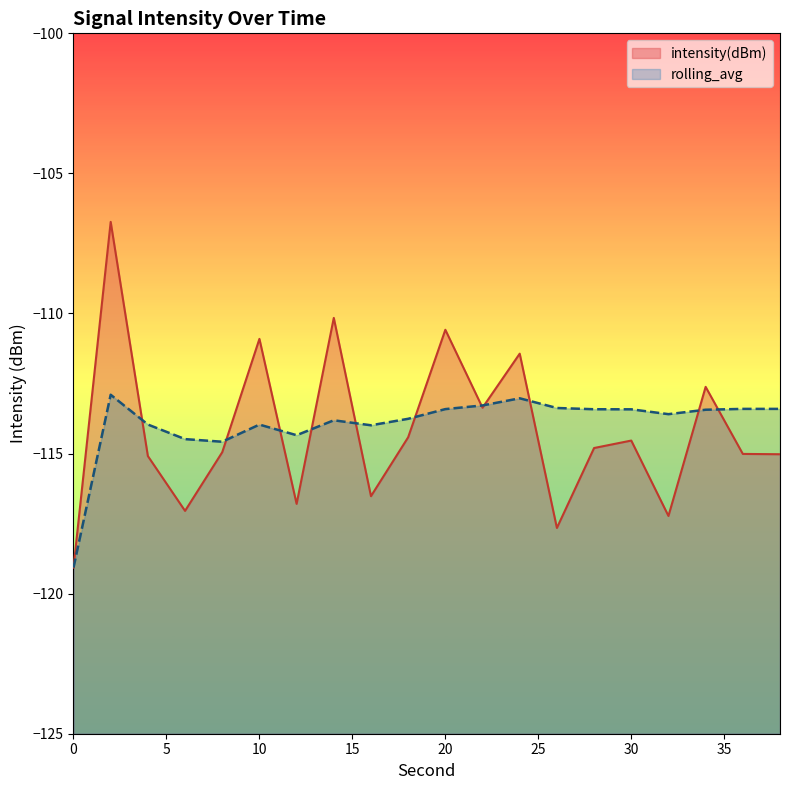

What is the value of the intensity(dBm) point at the 12th from the left?

-113.4